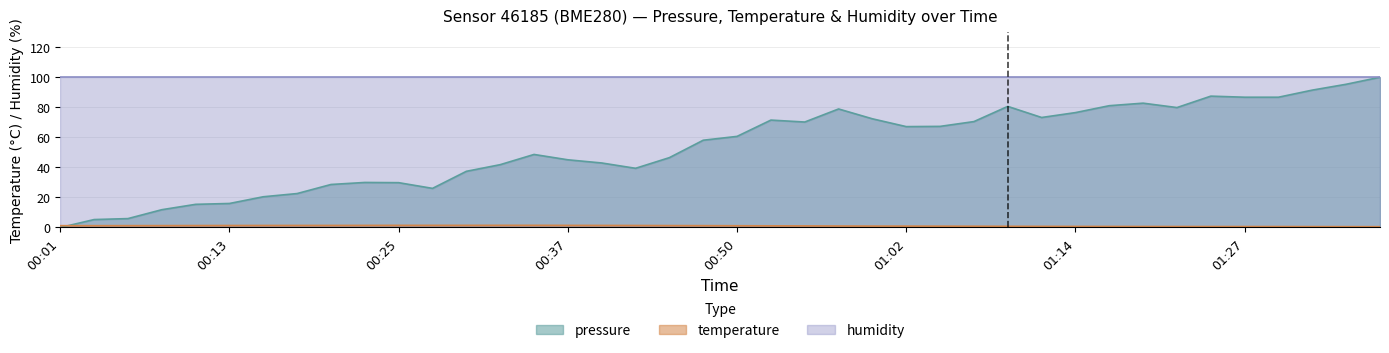

Where is temperature nearest to the value 0?

01:36